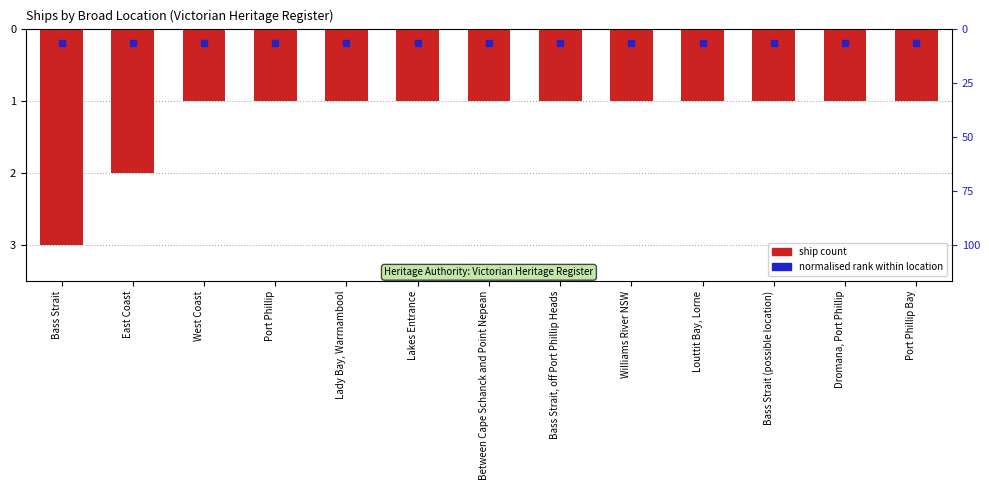

How many values are between -1 and 0?

11